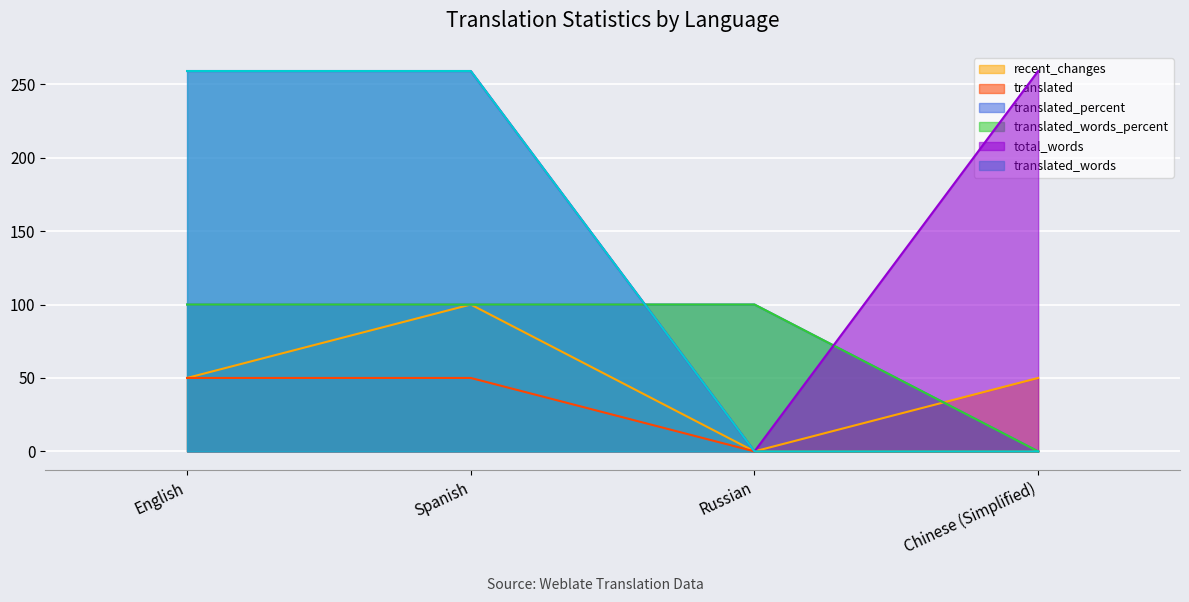

Does the chart display data point markers on the line(s)?

No